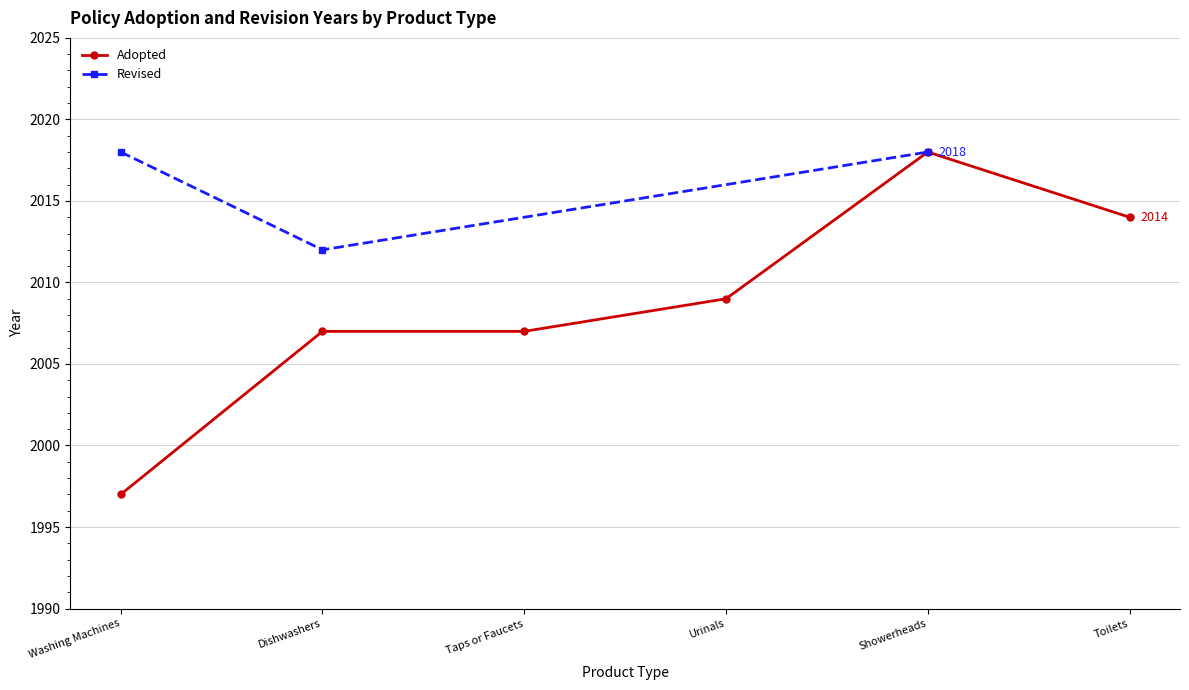

The value at Showerheads is 3037. True or false?

False